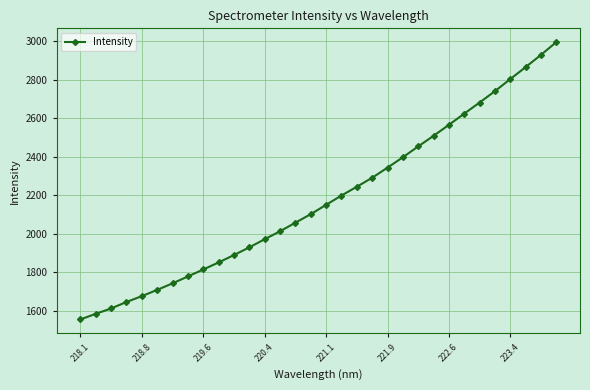

What is the value of the 22nd point from the left?

2396.9